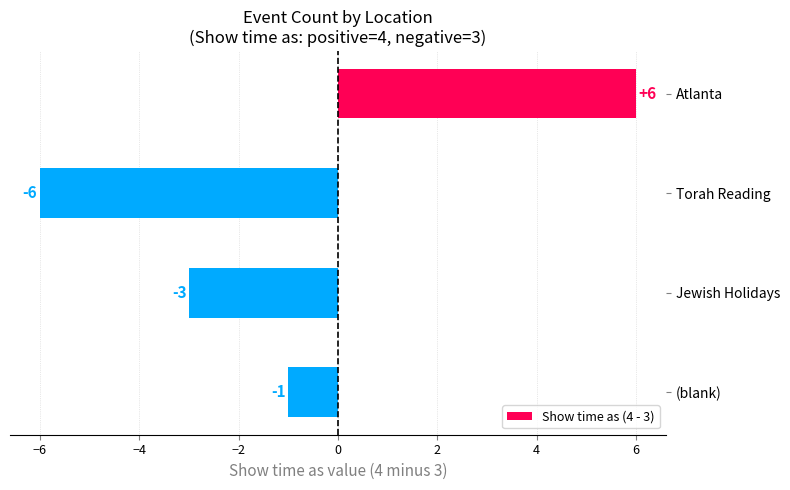

At which label is the value closest to 0?

(blank)